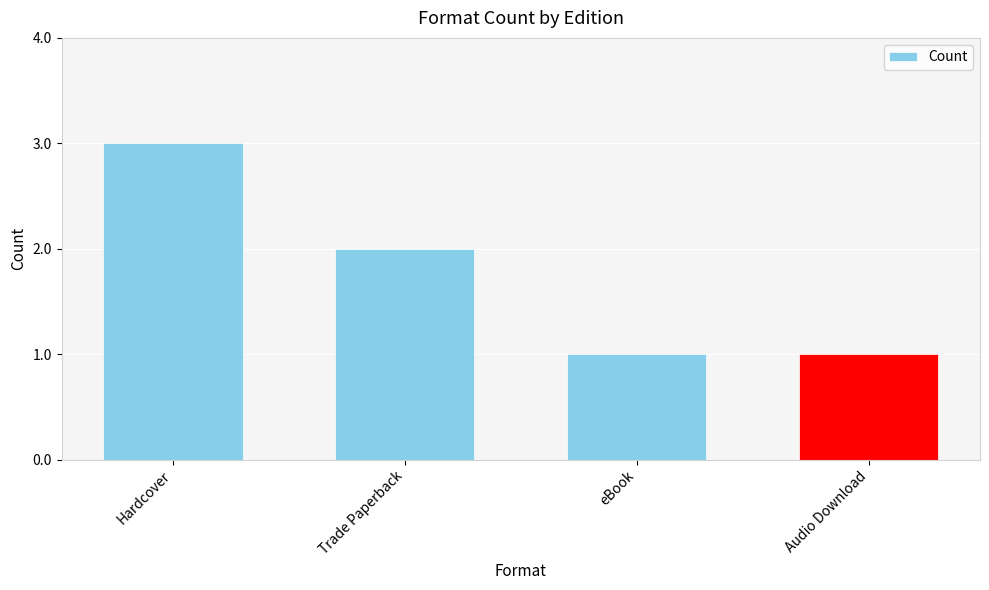

True or false: the data shows 3 at Hardcover.

True